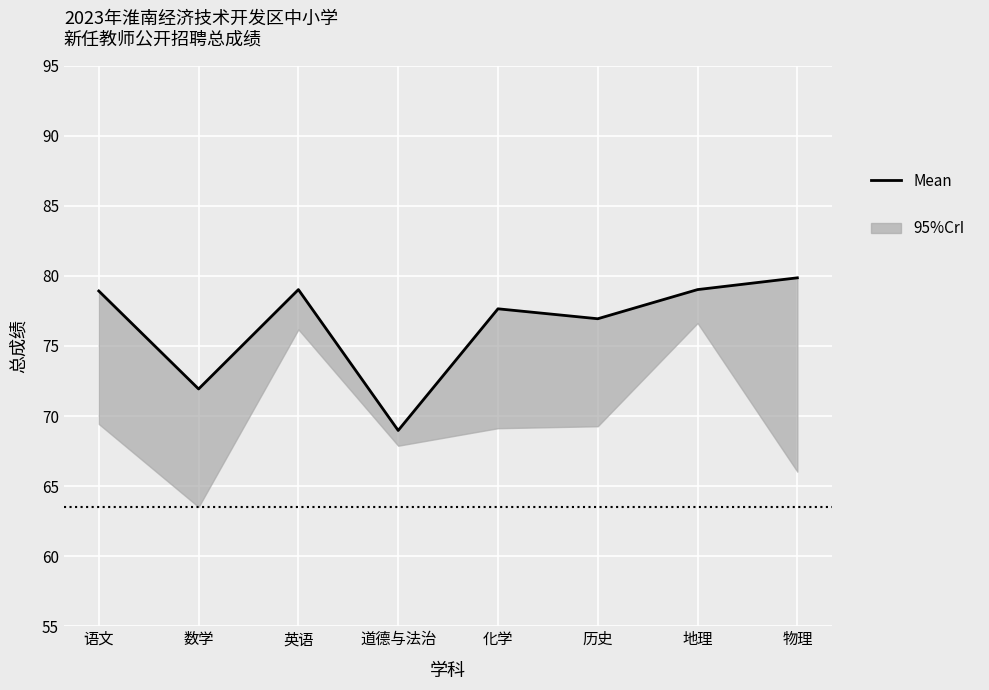

Where is the first local maximum?

英语